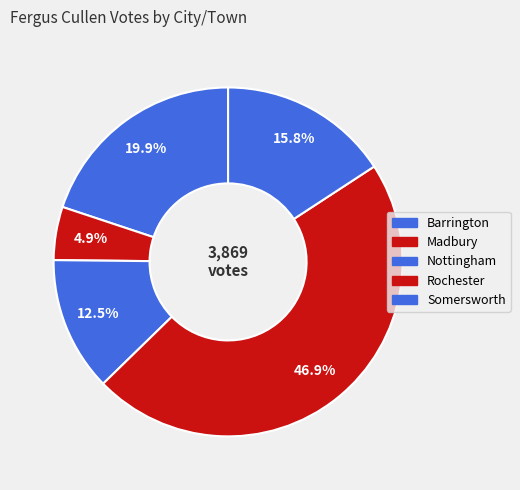

What percentage is the Nottingham slice, to the nearest percent?

12%